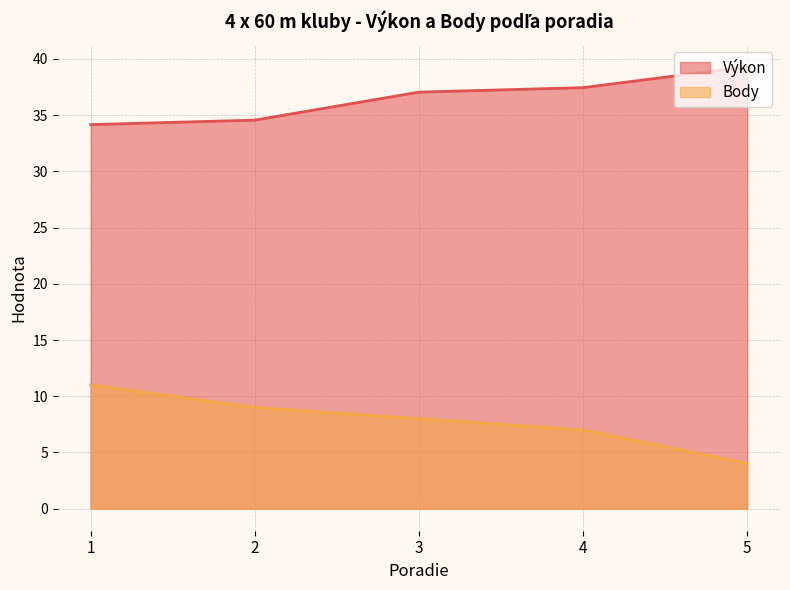

At 5, list the series in order from largest to smallest.

Výkon, Body